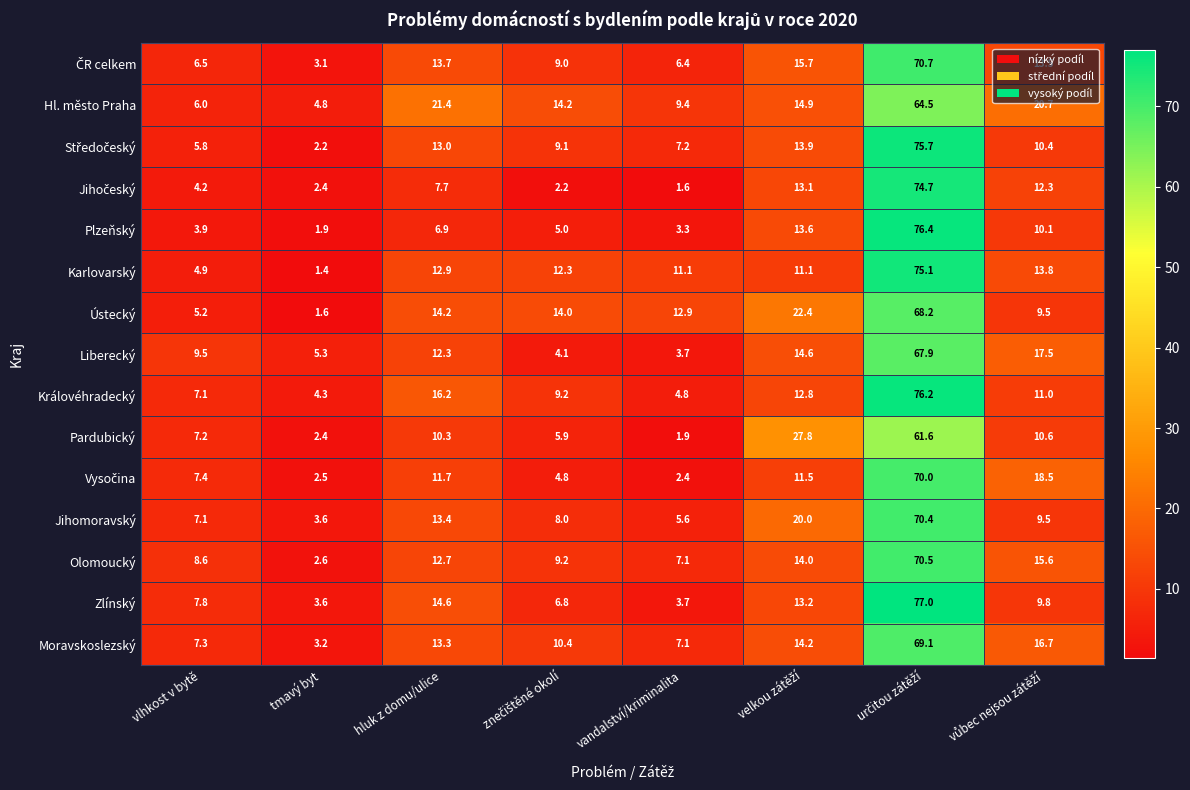

What is the smallest value displayed?

1.4